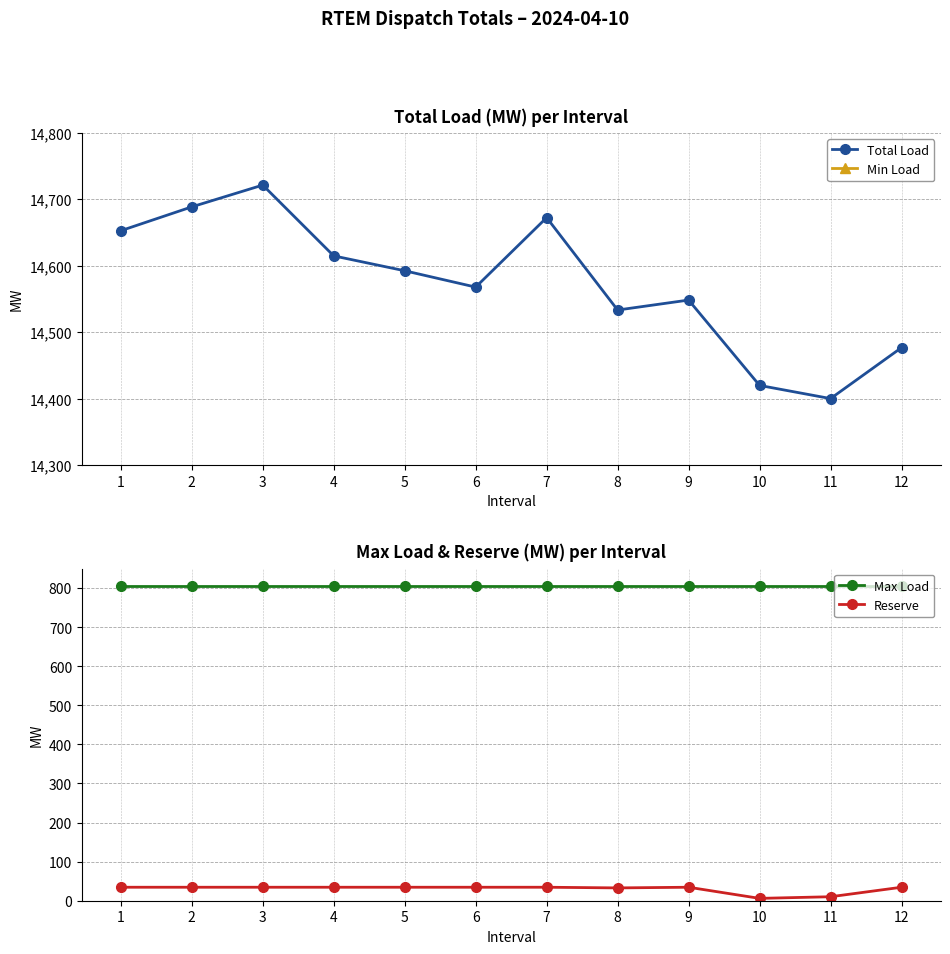

How many lines are shown in the chart?

4